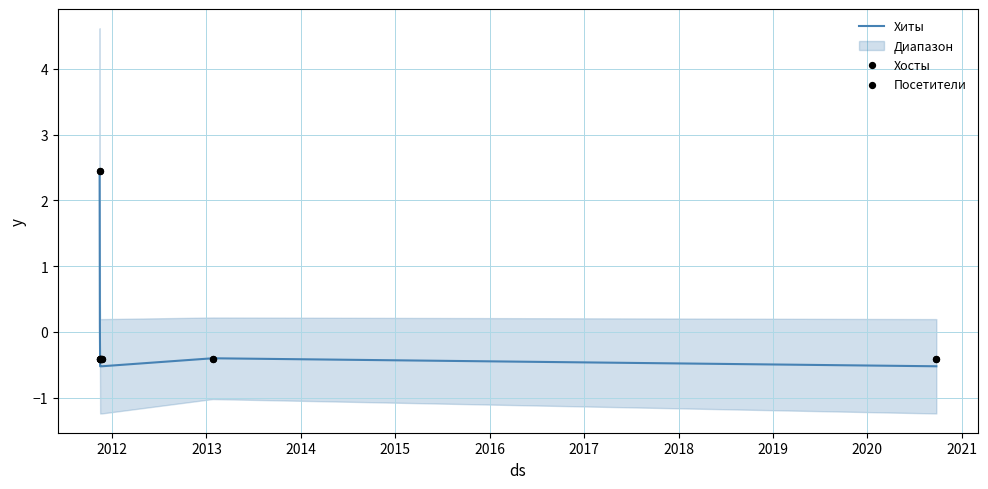

At which category is the sum across all series the highest?

2012